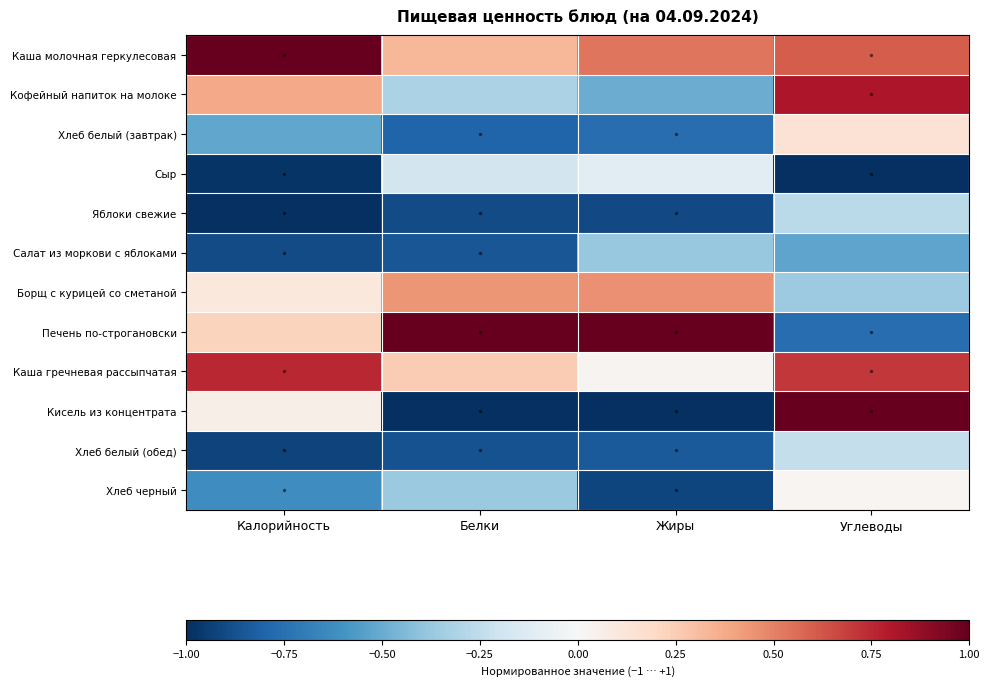

Reading left to right, list all the values displayed in this chart.

Каша молочная геркулесовая: Калорийность=1.0	Белки=0.3	Жиры=0.5	Углеводы=0.6
Кофейный напиток на молоке: Калорийность=0.4	Белки=-0.3	Жиры=-0.5	Углеводы=0.8
Хлеб белый (завтрак): Калорийность=-0.5	Белки=-0.8	Жиры=-0.8	Углеводы=0.1
Сыр: Калорийность=-1.0	Белки=-0.2	Жиры=-0.1	Углеводы=-1.0
Яблоки свежие: Калорийность=-1.0	Белки=-0.9	Жиры=-0.9	Углеводы=-0.3
Салат из моркови с яблоками: Калорийность=-0.9	Белки=-0.9	Жиры=-0.4	Углеводы=-0.5
Борщ с курицей со сметаной: Калорийность=0.1	Белки=0.4	Жиры=0.5	Углеводы=-0.4
Печень по-строгановски: Калорийность=0.2	Белки=1.0	Жиры=1.0	Углеводы=-0.8
Каша гречневая рассыпчатая: Калорийность=0.8	Белки=0.3	Жиры=0.0	Углеводы=0.7
Кисель из концентрата: Калорийность=0.1	Белки=-1.0	Жиры=-1.0	Углеводы=1.0
Хлеб белый (обед): Калорийность=-0.9	Белки=-0.9	Жиры=-0.8	Углеводы=-0.2
Хлеб черный: Калорийность=-0.6	Белки=-0.4	Жиры=-0.9	Углеводы=0.0